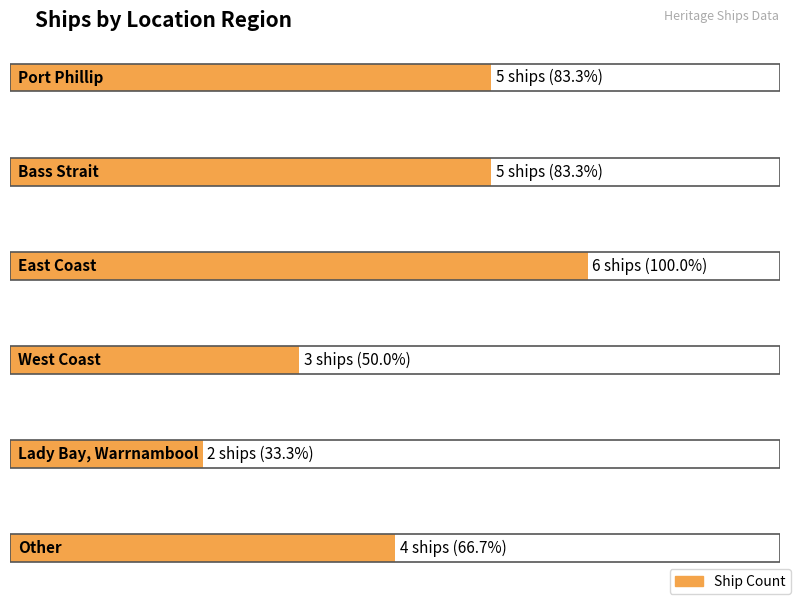

Does the chart contain any negative values?

No